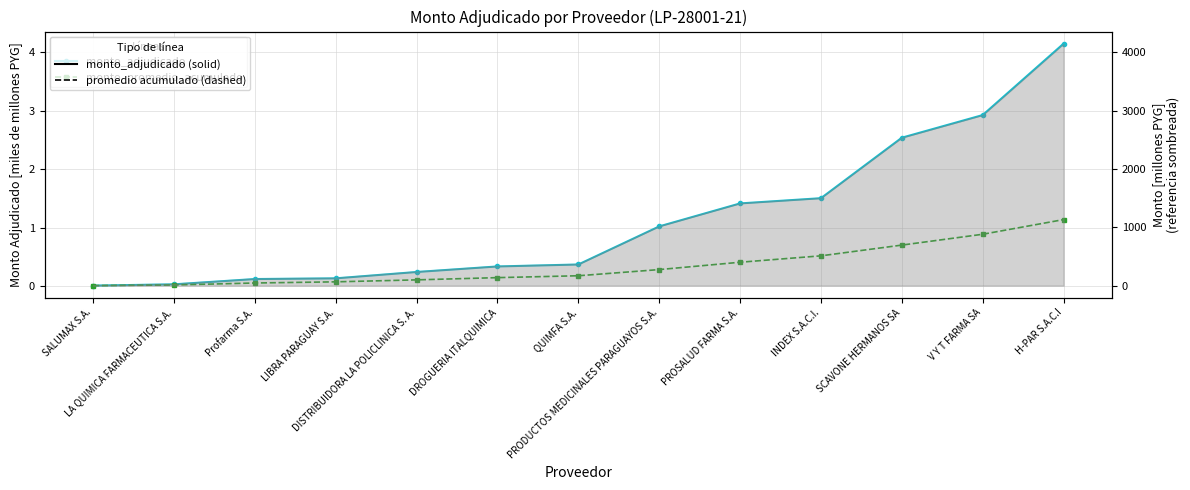

Between DISTRIBUIDORA LA POLICLINICA S. A. and INDEX S.A.C.I., which series saw the biggest shift?

monto_adjudicado